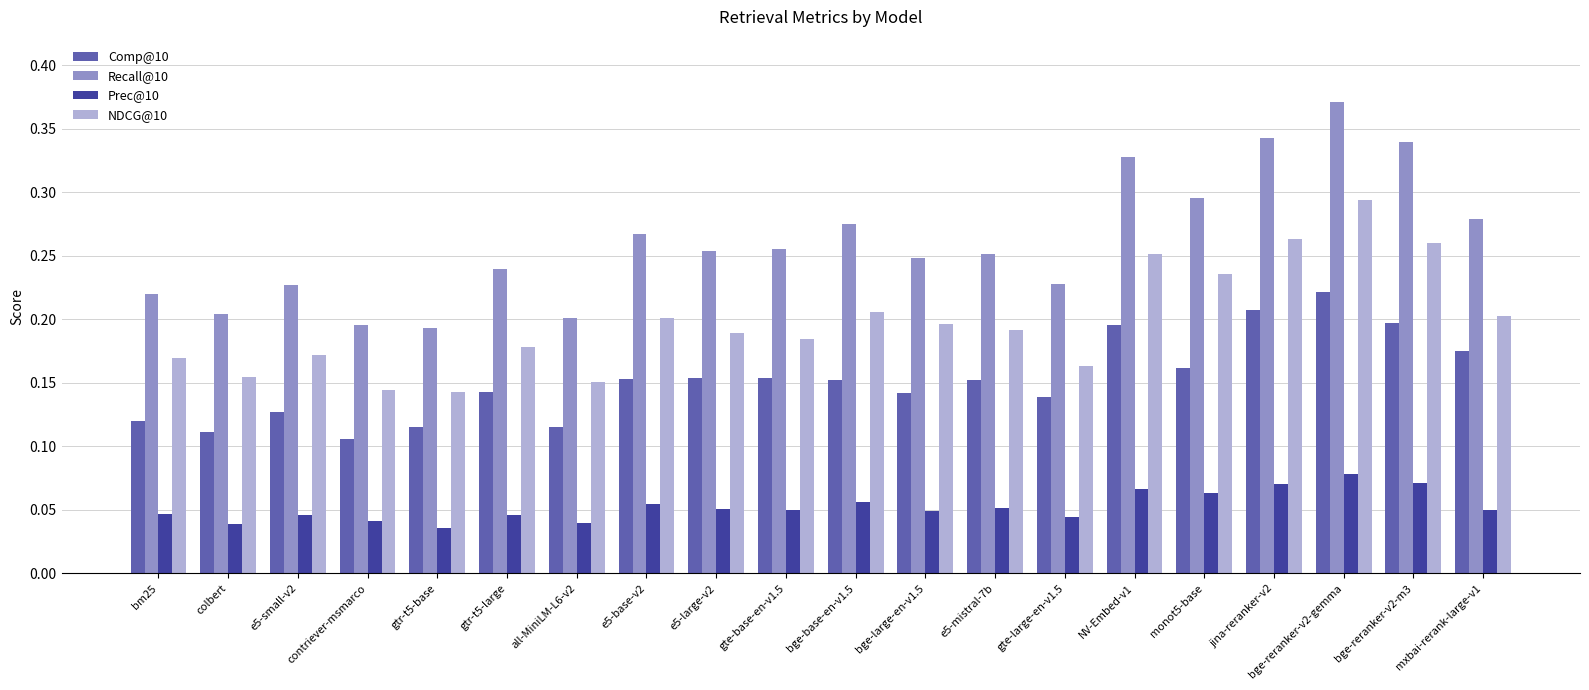

Which series changed the most between gtr-t5-large and e5-large-v2?

Recall@10